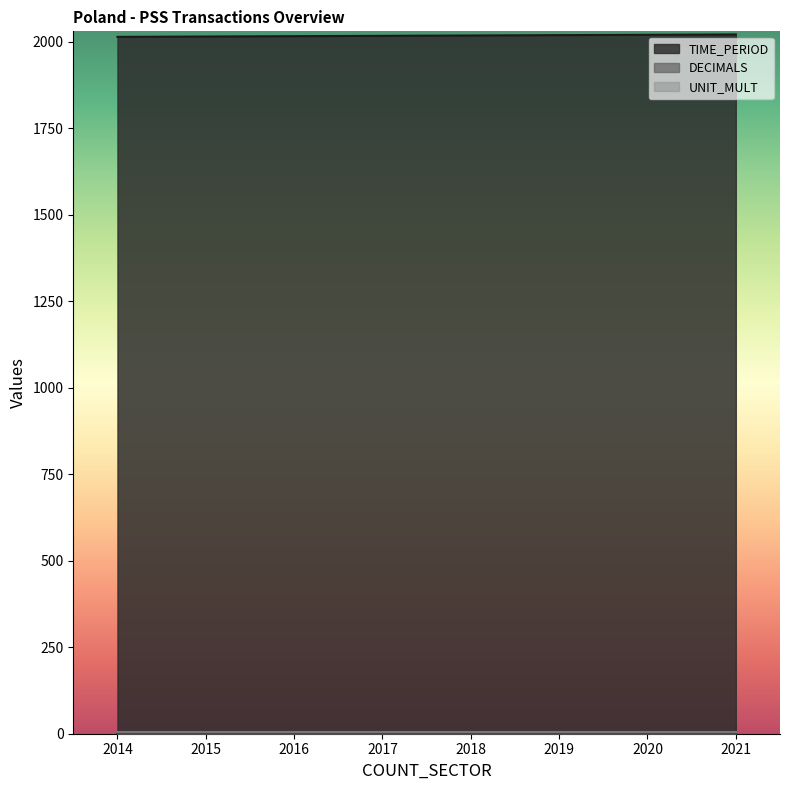

At 20, list the series in order from smallest to largest.

DECIMALS, UNIT_MULT, TIME_PERIOD